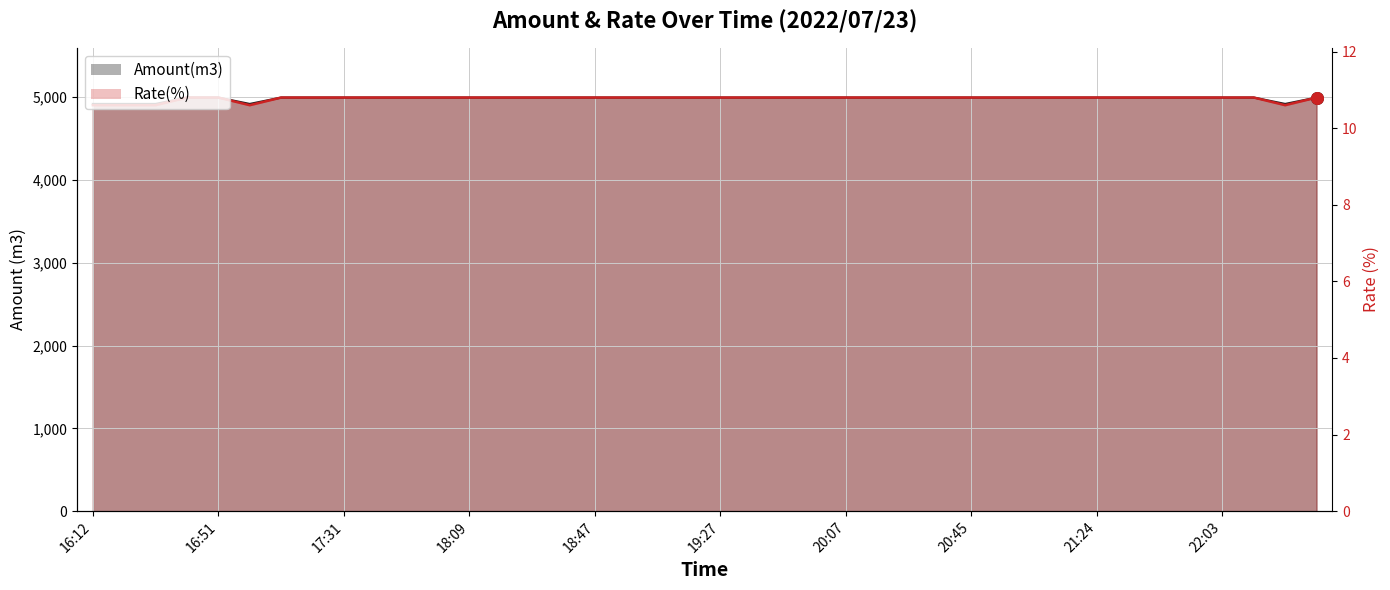

At how many categories does at least one series exceed 4932?

35